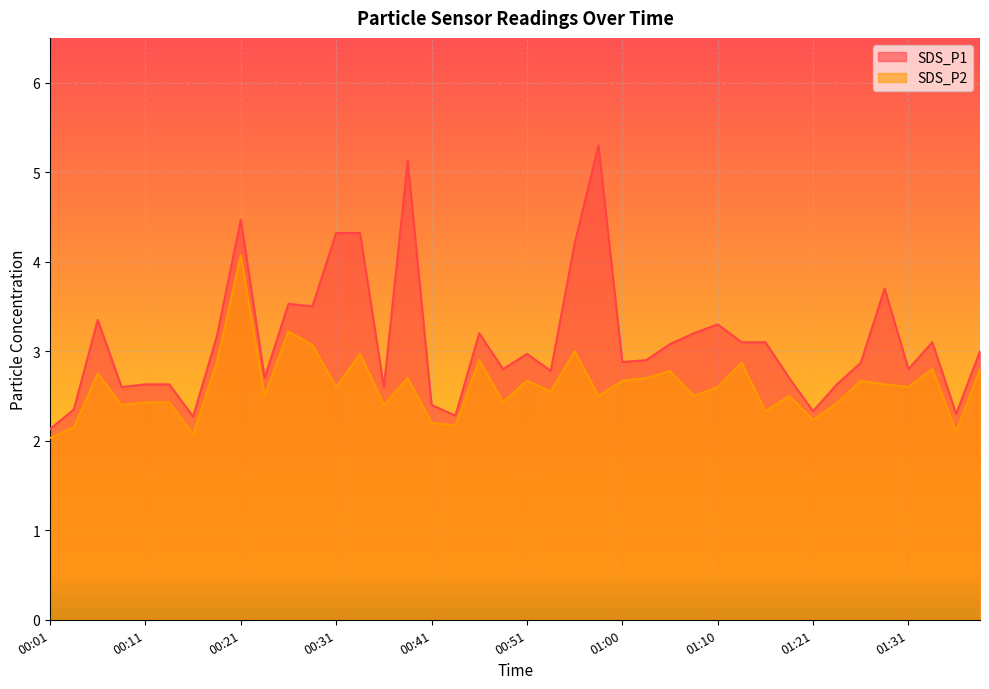

Which category has the lowest value across all series?

00:01